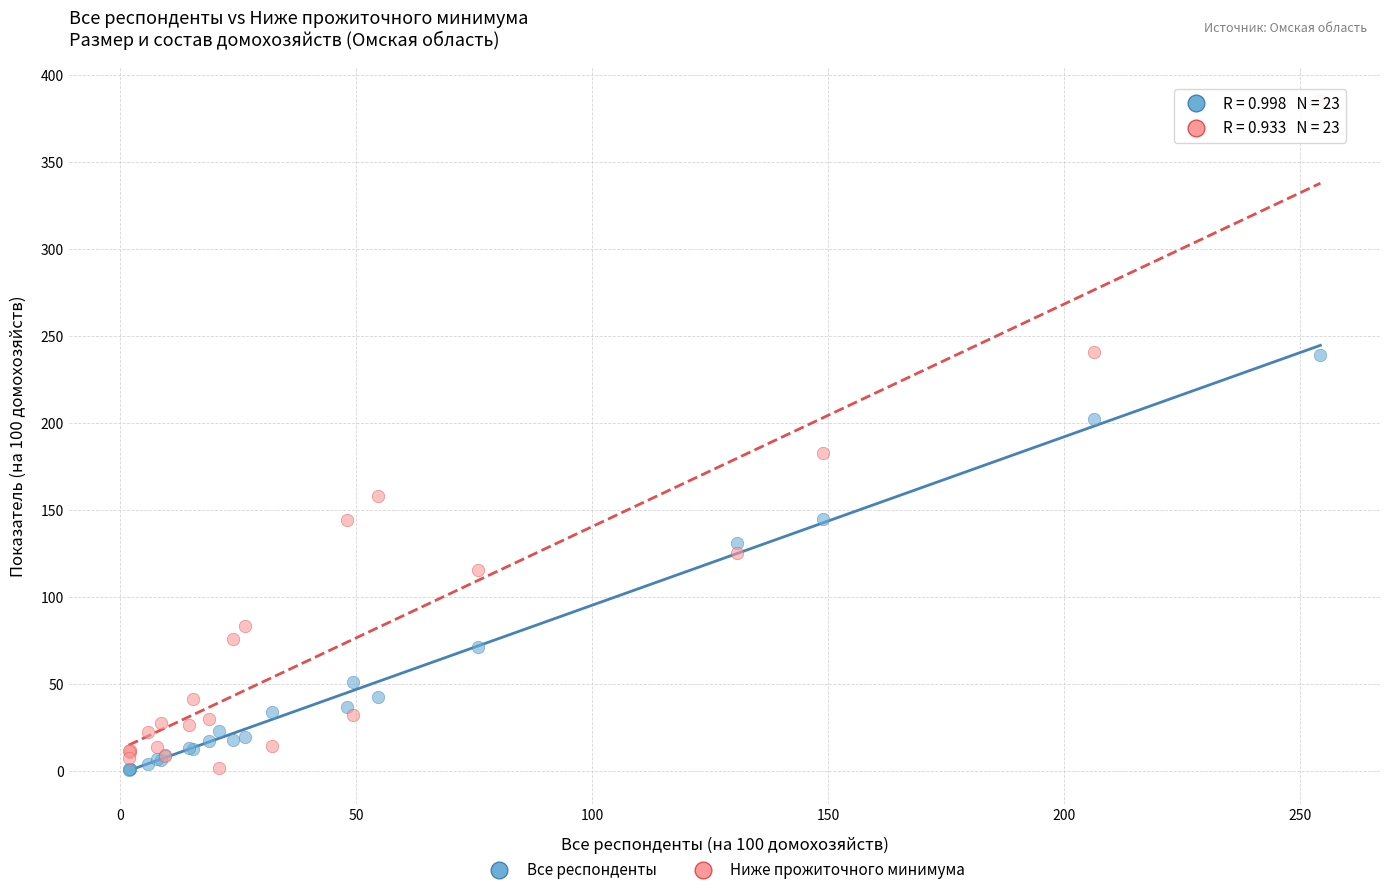

Which series contains the highest Y value?

Ниже прожиточного минимума